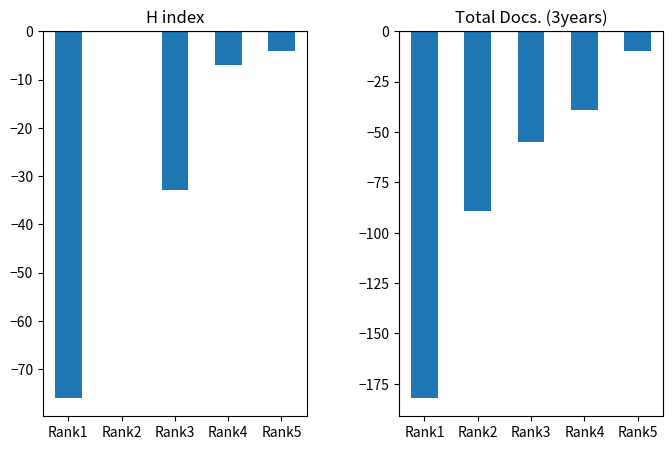

What is the smallest value displayed?

-182